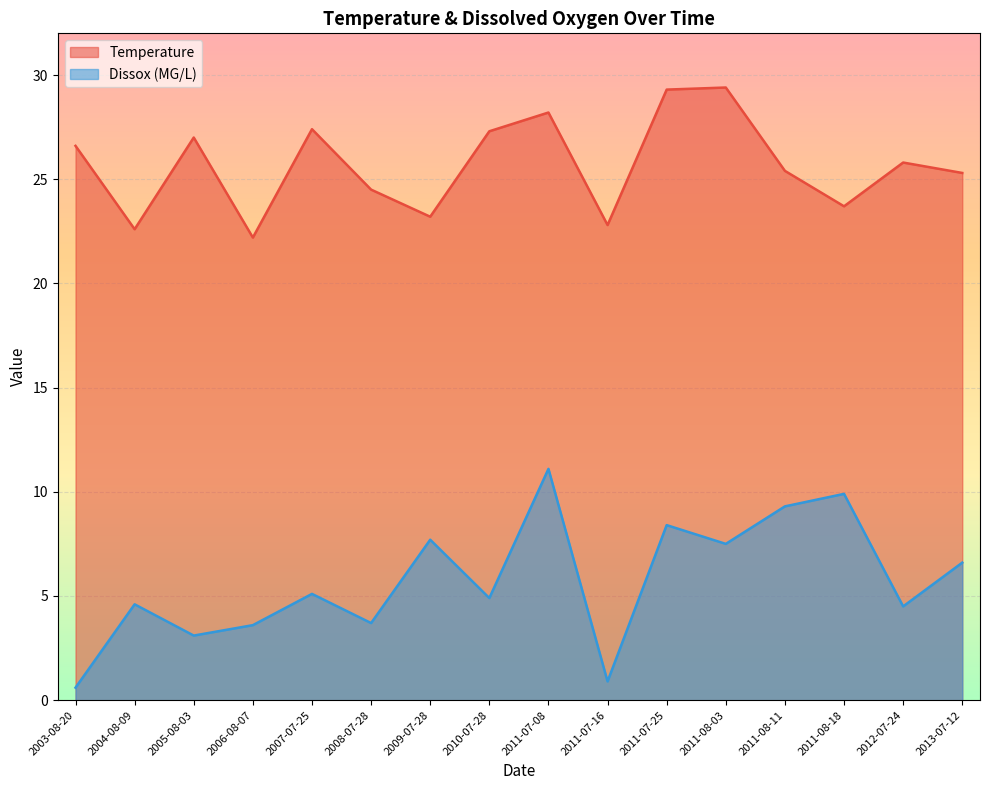

At which label does Dissox reach its minimum?

2003-08-20